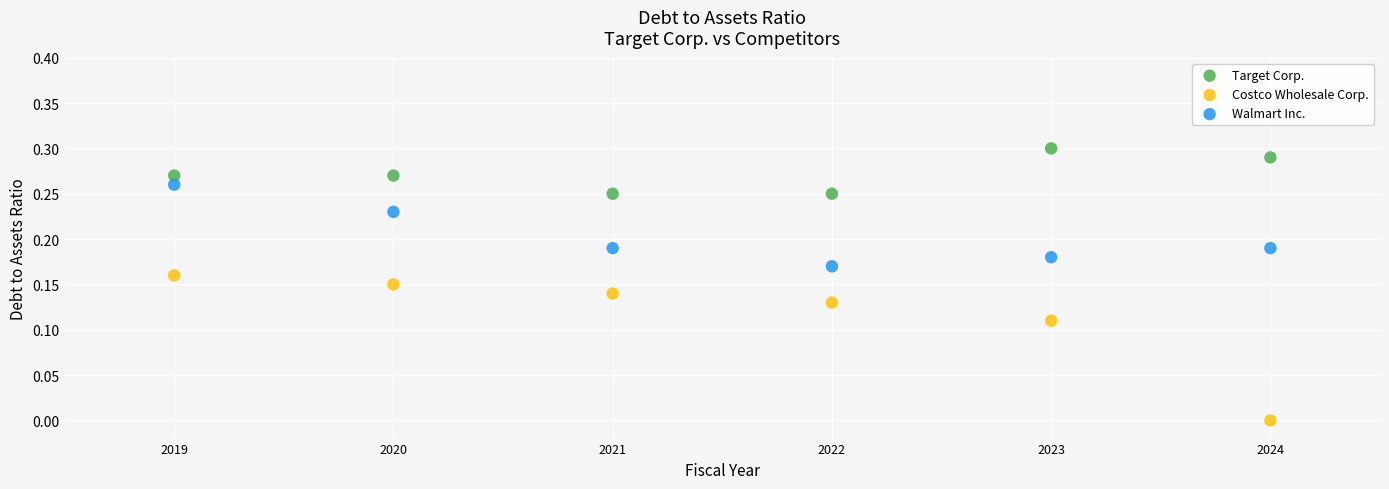

Which series has the widest spread of Y values?

Costco Wholesale Corp.